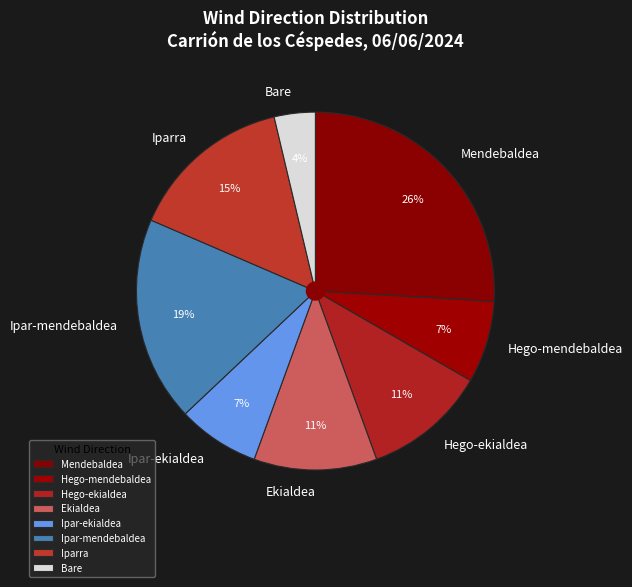

To the nearest percent, what percentage of the pie is Ipar-ekialdea?

7%